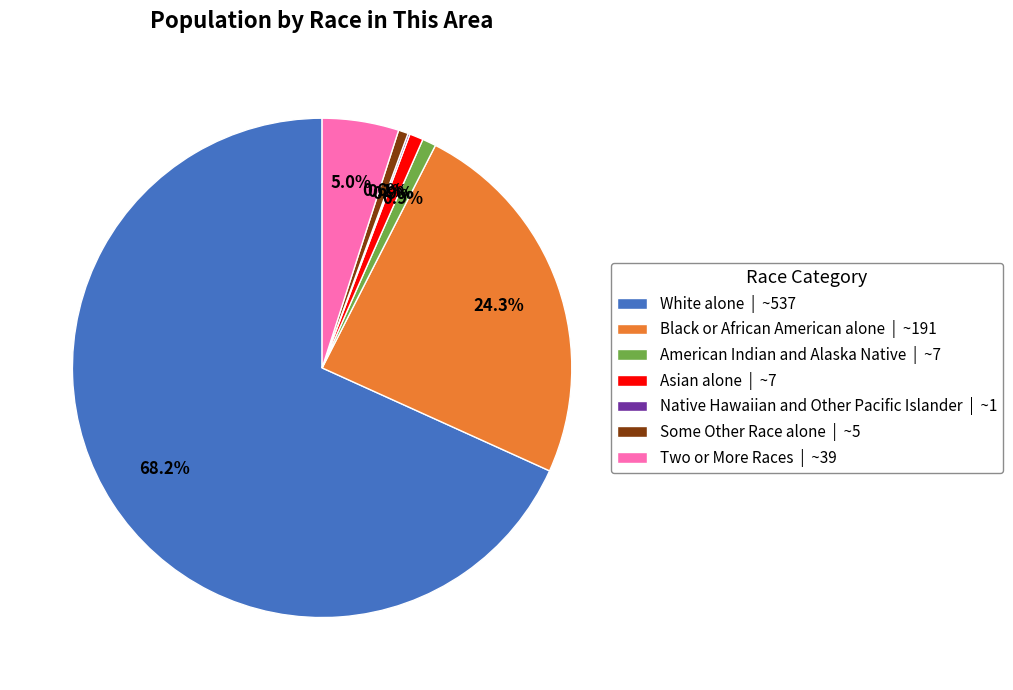

Approximately how many times larger is the value at White alone | ~537 compared to Black or African American alone | ~191?

2.8